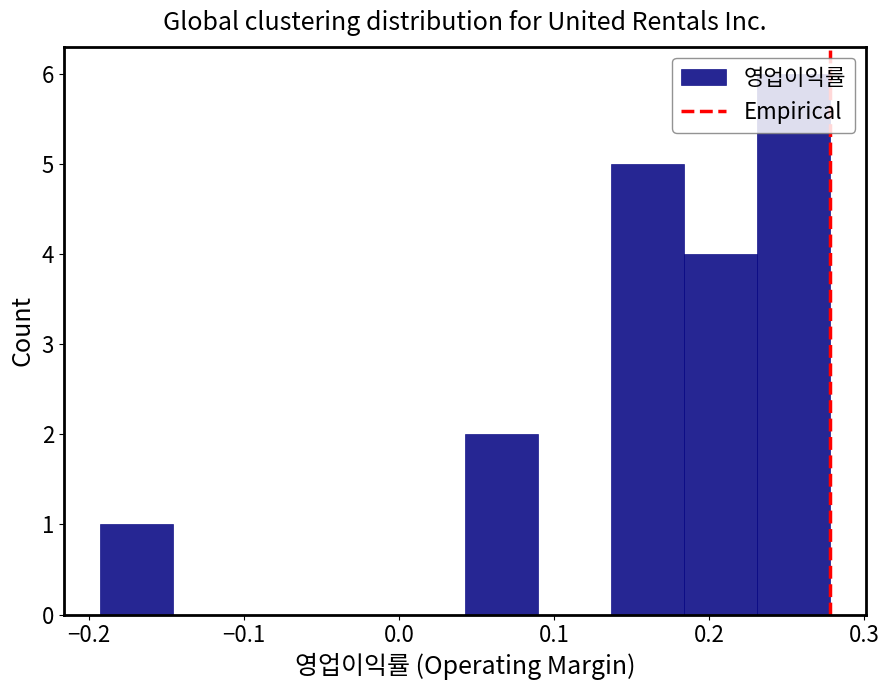

Reading left to right, list every bar in this chart as the range it spans on the x-axis followed by its height. Neither the bar edges nor the heights are printed on the chart, so give them approximately, as read against the axes.

-0.19 to -0.15: 1
-0.15 to -0.10: 0
-0.10 to -0.05: 0
-0.05 to 0.00: 0
0.00 to 0.04: 0
0.04 to 0.09: 2
0.09 to 0.14: 0
0.14 to 0.18: 5
0.18 to 0.23: 4
0.23 to 0.28: 6